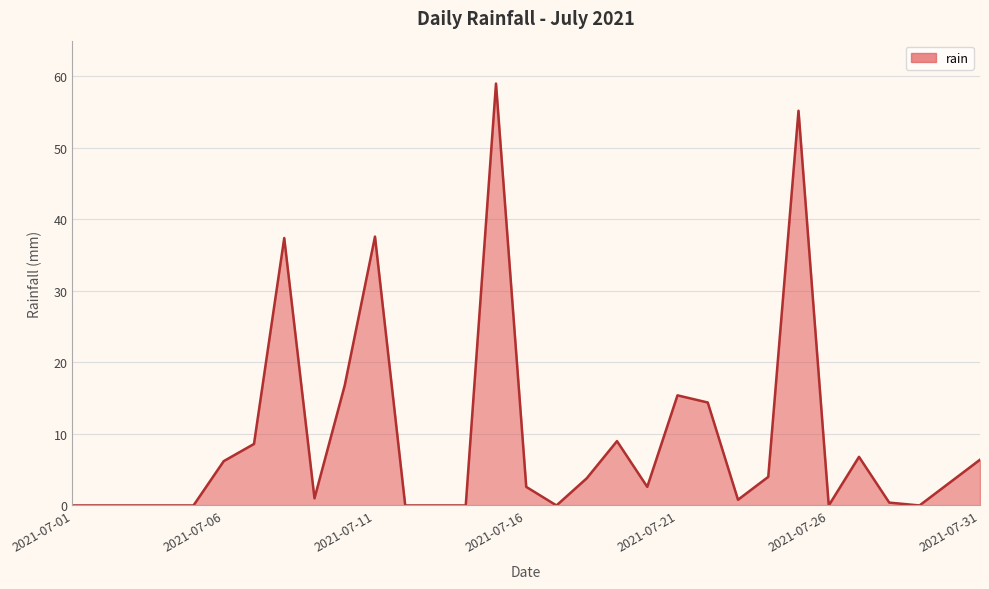

What is the difference between the maximum and minimum values?

59.0